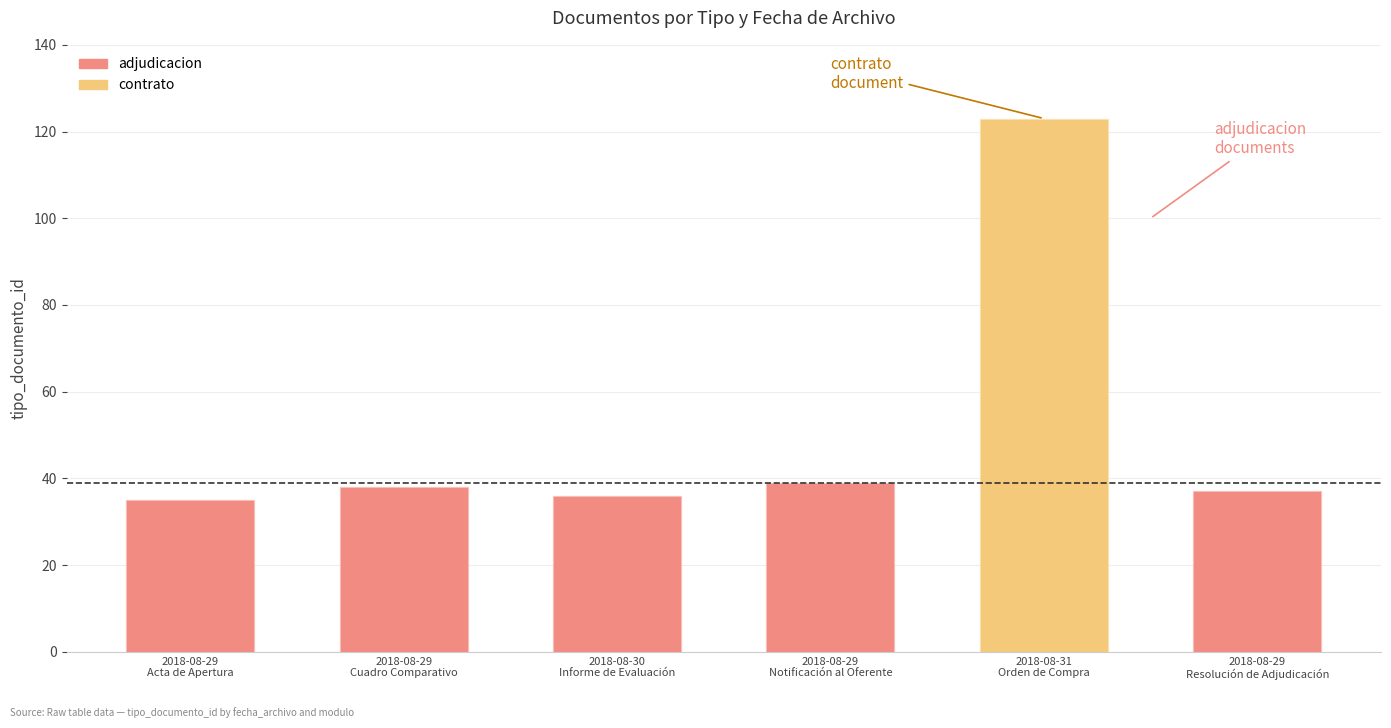

Reading left to right, transcribe all the data shown in this chart.

2018-08-29
Acta de Apertura=35	2018-08-29
Cuadro Comparativo=38	2018-08-30
Informe de Evaluación=36	2018-08-29
Notificación al Oferente=39	2018-08-31
Orden de Compra=123	2018-08-29
Resolución de Adjudicación=37